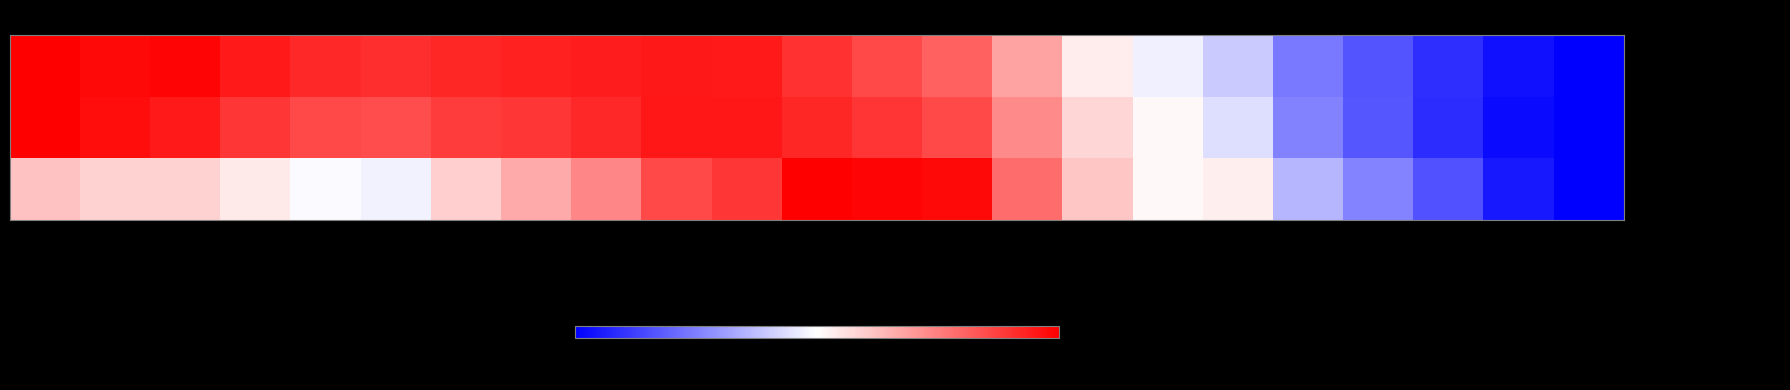

How many series are shown in this chart?

3